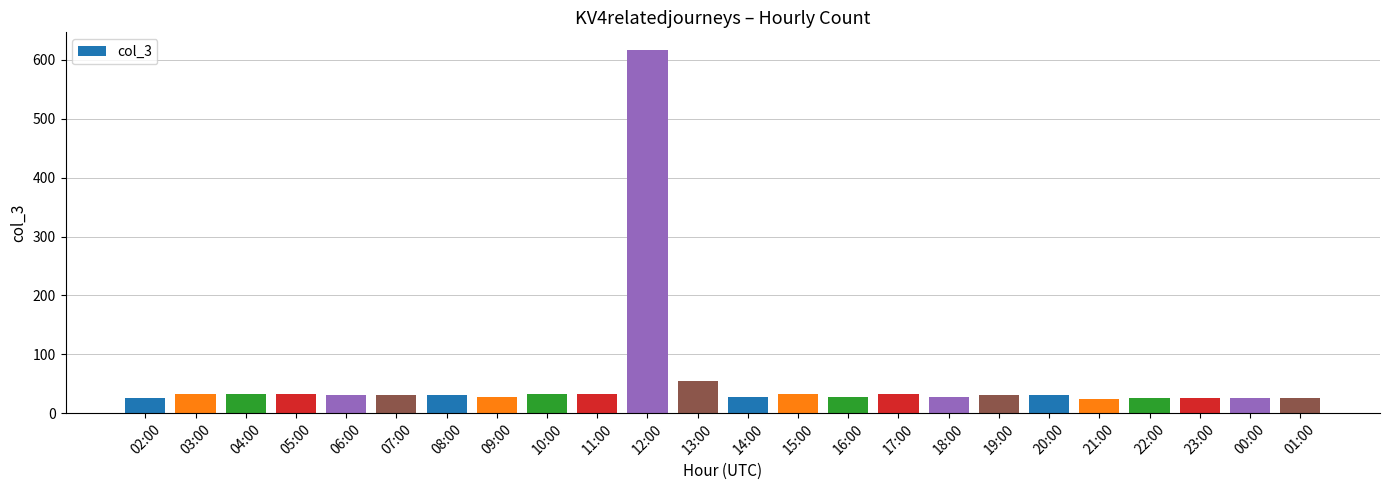

The chart shows a value of 32 at 11:00. True or false?

True